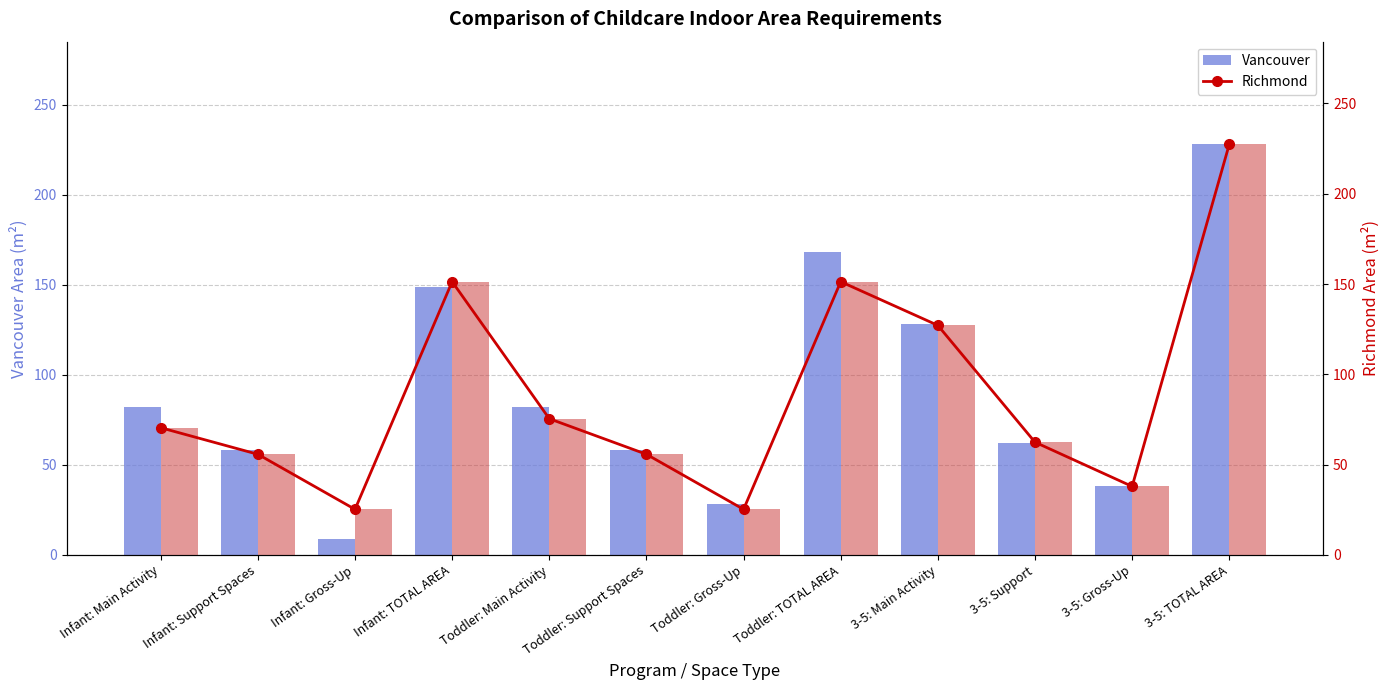

How many distinct data groups are displayed?

3